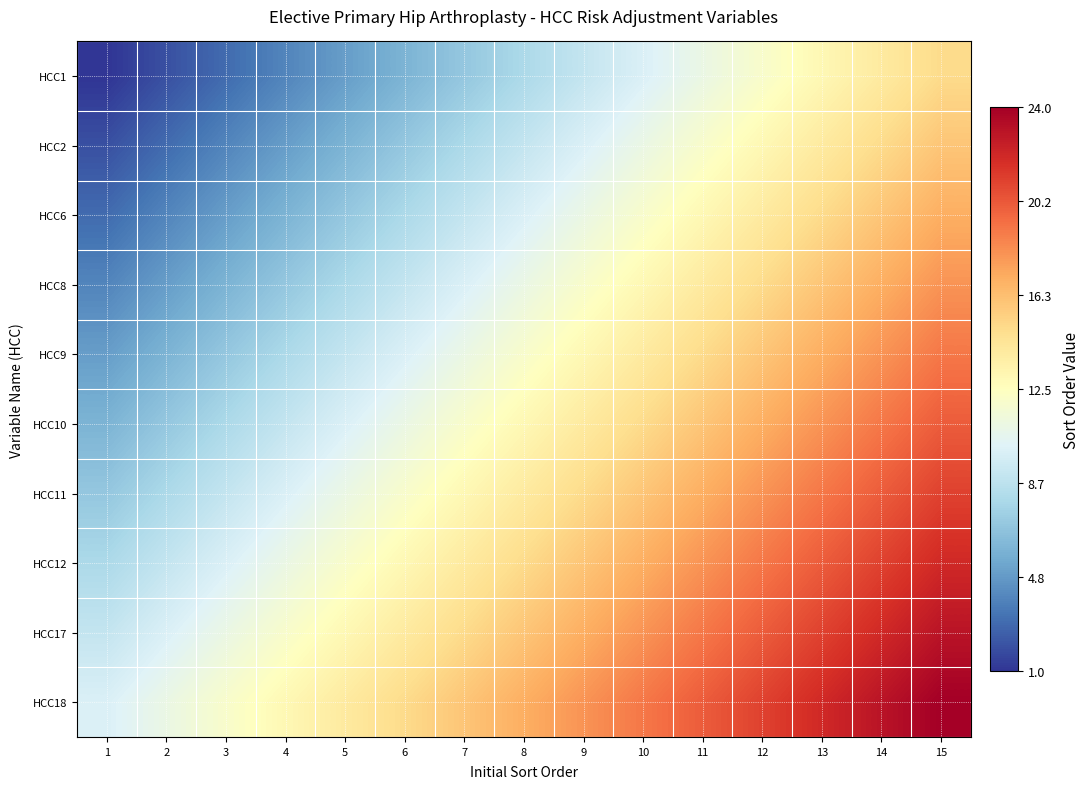

Which category has the highest value across all series?

15